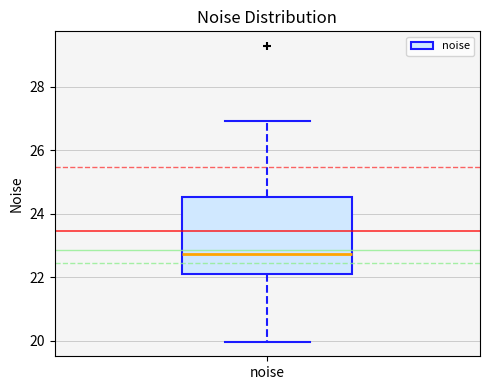

Where does the lower whisker of the box for noise end on the y-axis? The values are not printed on the chart, so give them approximately, as read against the axis.

20.0